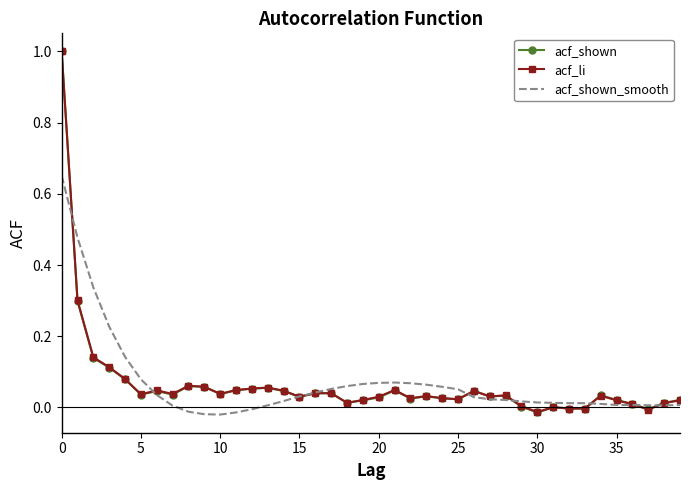

What is the greatest value displayed?

1.0